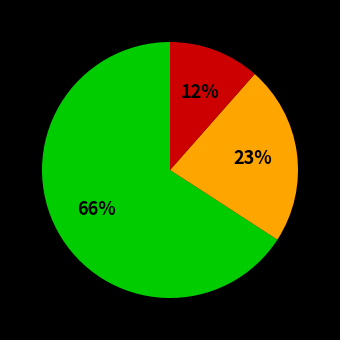

To the nearest percent, what is the average slice percentage?

33%